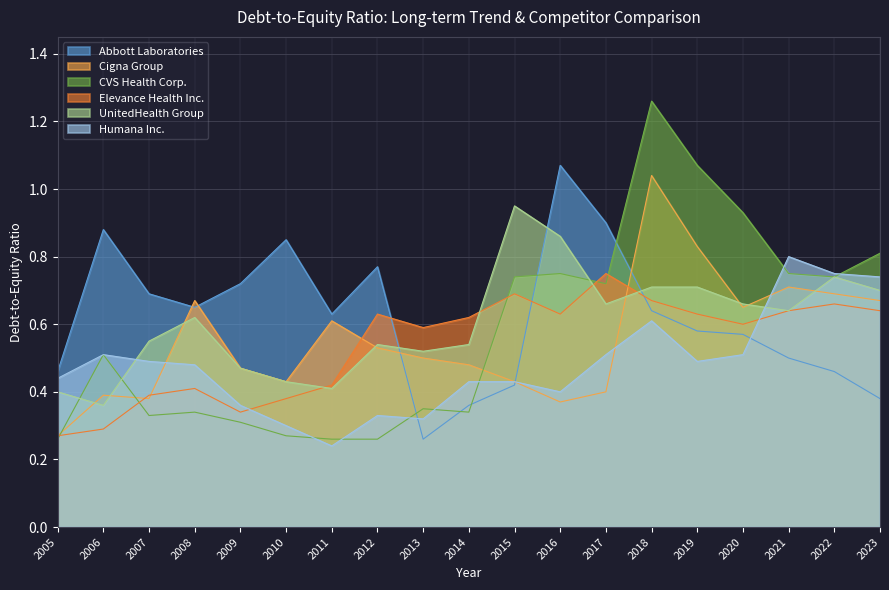

Which label corresponds to the largest value in the chart?

2018